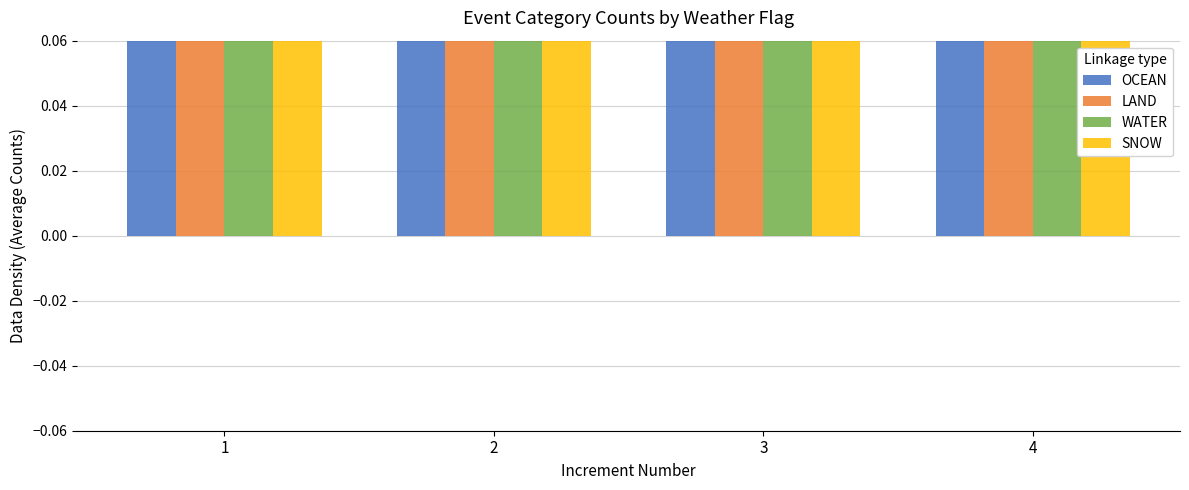

Between 1 and 3, which series saw the biggest shift?

LAND